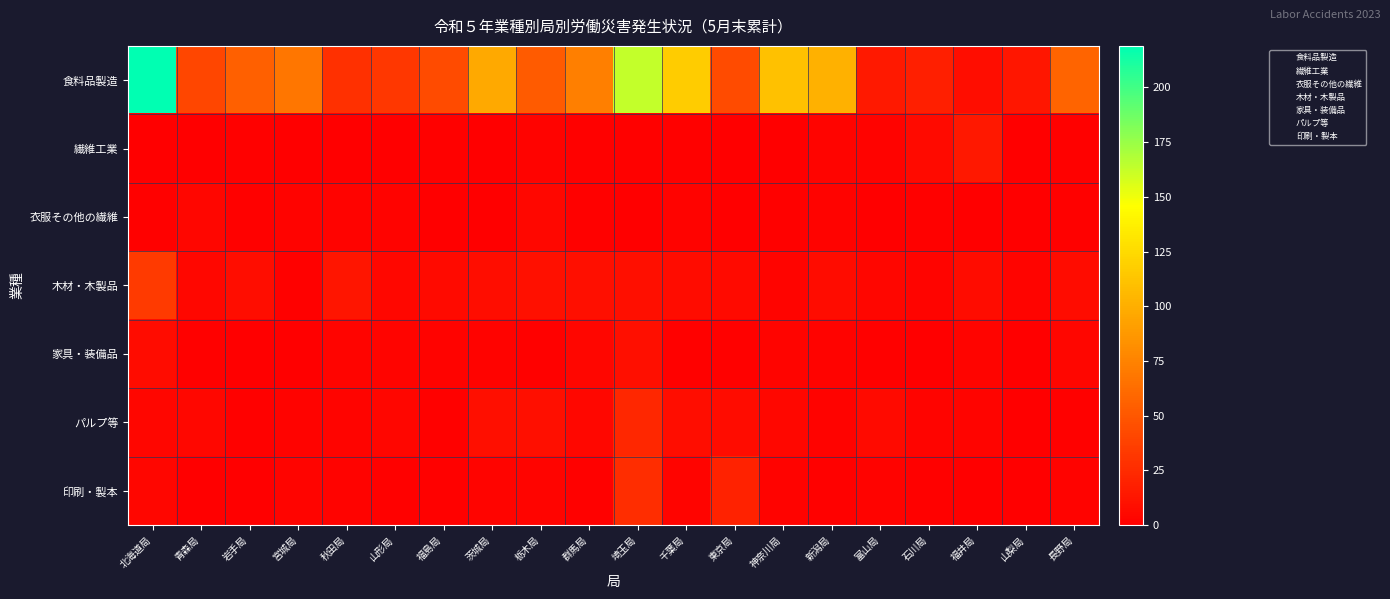

Reading left to right, transcribe all the data shown in this chart.

食料品製造: 北海道局=219	青森局=41	岩手局=55	宮城局=68	秋田局=28	山形局=32	福島局=43	茨城局=97	栃木局=53	群馬局=73	埼玉局=163	千葉局=117	東京局=43	神奈川局=111	新潟局=101	富山局=15	石川局=18	福井局=8	山梨局=13	長野局=58
繊維工業: 北海道局=0	青森局=0	岩手局=1	宮城局=0	秋田局=0	山形局=0	福島局=1	茨城局=0	栃木局=2	群馬局=1	埼玉局=1	千葉局=1	東京局=0	神奈川局=0	新潟局=3	富山局=2	石川局=6	福井局=14	山梨局=0	長野局=1
衣服その他の繊維: 北海道局=1	青森局=4	岩手局=1	宮城局=2	秋田局=2	山形局=2	福島局=0	茨城局=0	栃木局=5	群馬局=1	埼玉局=0	千葉局=2	東京局=0	神奈川局=1	新潟局=2	富山局=0	石川局=1	福井局=0	山梨局=0	長野局=1
木材・木製品: 北海道局=34	青森局=5	岩手局=8	宮城局=1	秋田局=12	山形局=5	福島局=6	茨城局=8	栃木局=10	群馬局=9	埼玉局=9	千葉局=7	東京局=6	神奈川局=3	新潟局=7	富山局=4	石川局=3	福井局=7	山梨局=3	長野局=7
家具・装備品: 北海道局=7	青森局=1	岩手局=0	宮城局=0	秋田局=3	山形局=3	福島局=2	茨城局=2	栃木局=1	群馬局=4	埼玉局=9	千葉局=1	東京局=1	神奈川局=3	新潟局=2	富山局=1	石川局=0	福井局=3	山梨局=0	長野局=4
パルプ等: 北海道局=4	青森局=5	岩手局=1	宮城局=2	秋田局=3	山形局=4	福島局=1	茨城局=9	栃木局=9	群馬局=5	埼玉局=23	千葉局=8	東京局=7	神奈川局=5	新潟局=2	富山局=6	石川局=3	福井局=3	山梨局=0	長野局=1
印刷・製本: 北海道局=4	青森局=0	岩手局=0	宮城局=3	秋田局=2	山形局=1	福島局=1	茨城局=3	栃木局=3	群馬局=1	埼玉局=26	千葉局=3	東京局=20	神奈川局=2	新潟局=1	富山局=2	石川局=1	福井局=0	山梨局=0	長野局=2